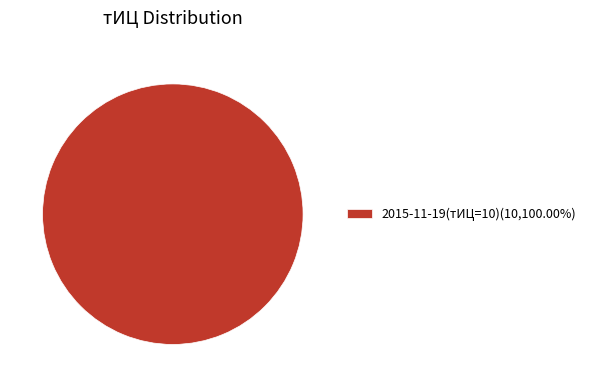

Is there a majority slice in this chart?

Yes